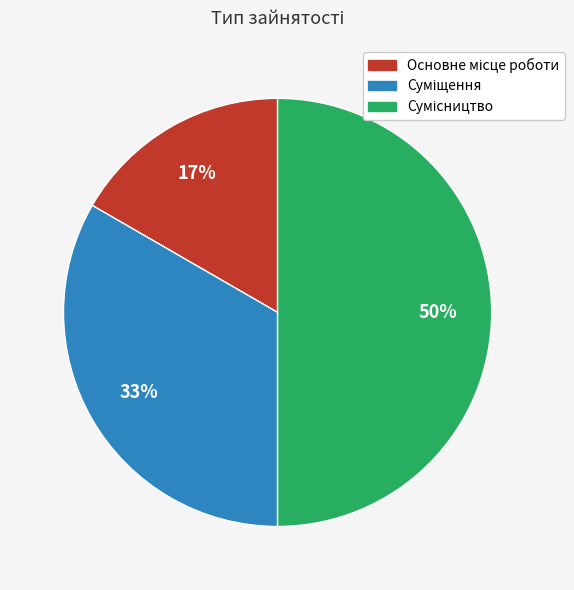

To the nearest percent, what is the average slice percentage?

33%